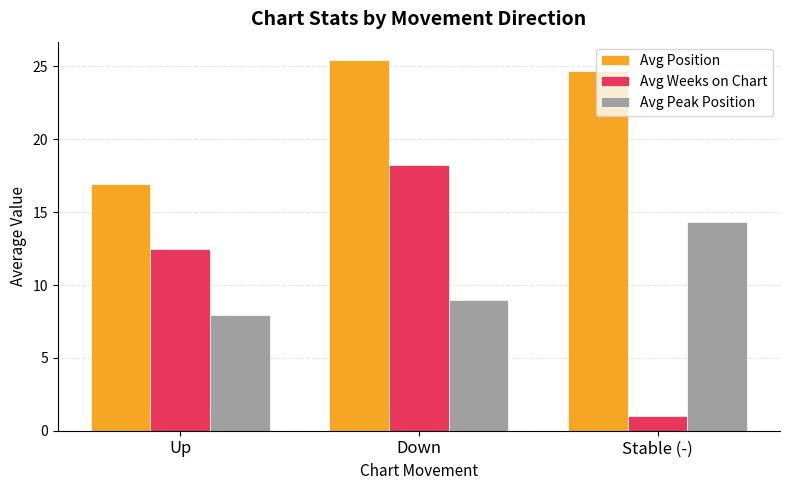

What position from the left is Down?

2